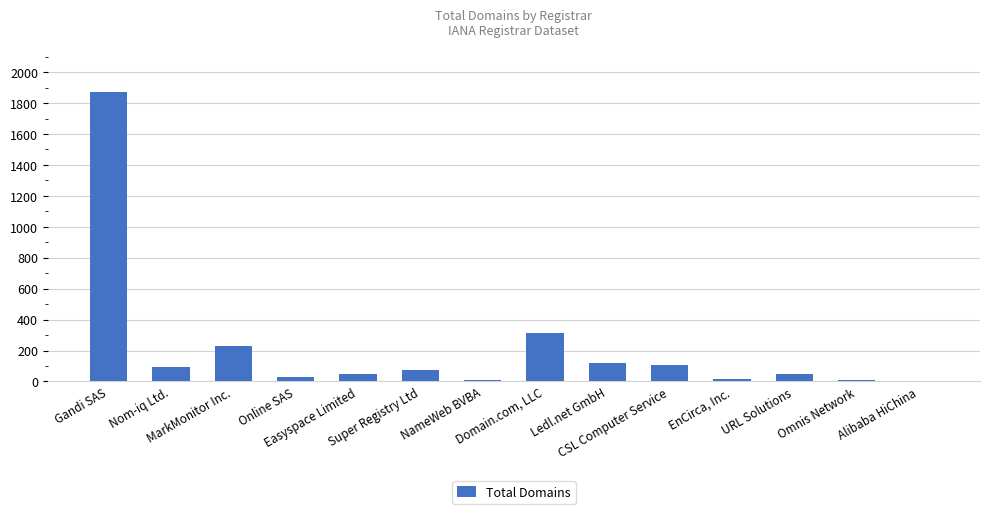

Which has a higher value, EnCirca, Inc. or Gandi SAS?

Gandi SAS